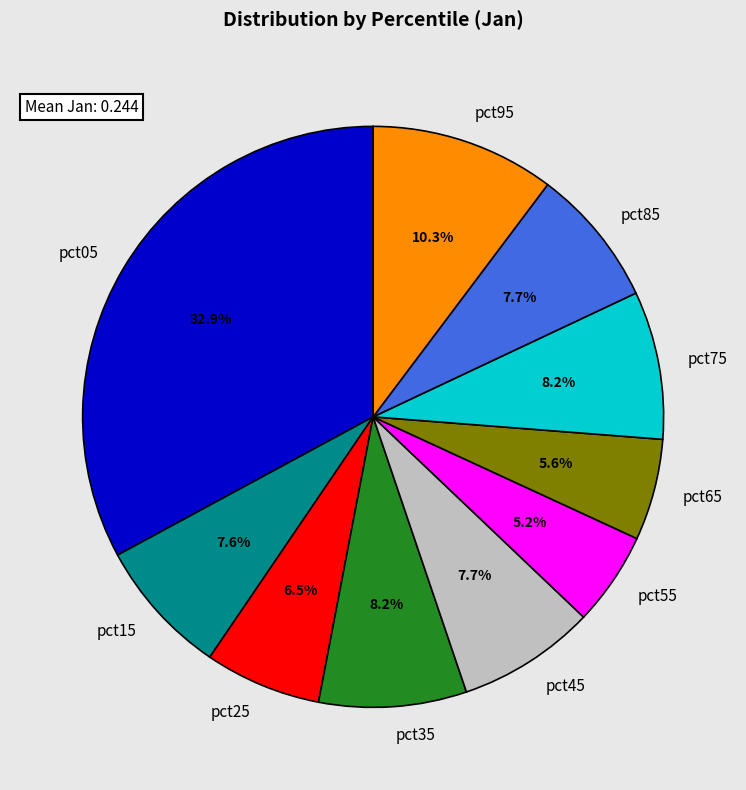

How many segments does this pie chart have?

10